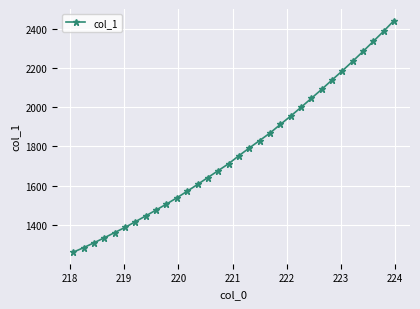

What is the greatest value displayed?

2441.0